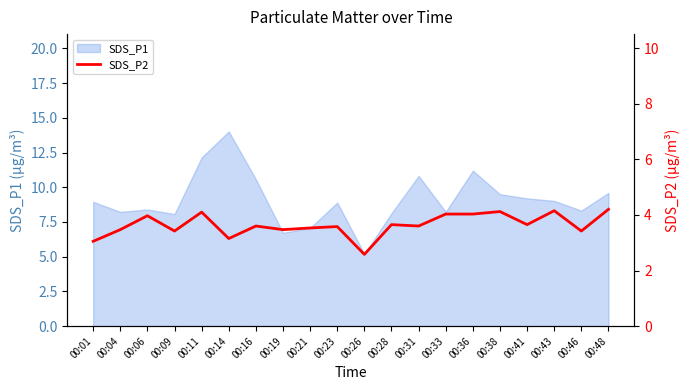

The value at 00:11 is 5.4. True or false?

False